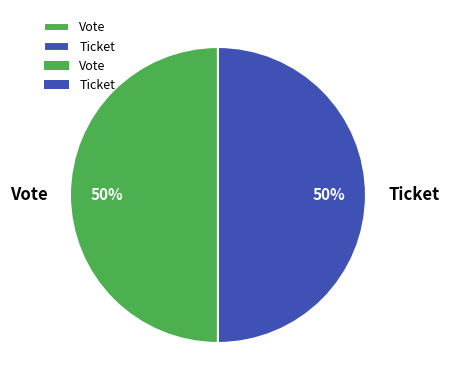

To the nearest percent, what is the difference between the Vote and Ticket slice percentages?

0%